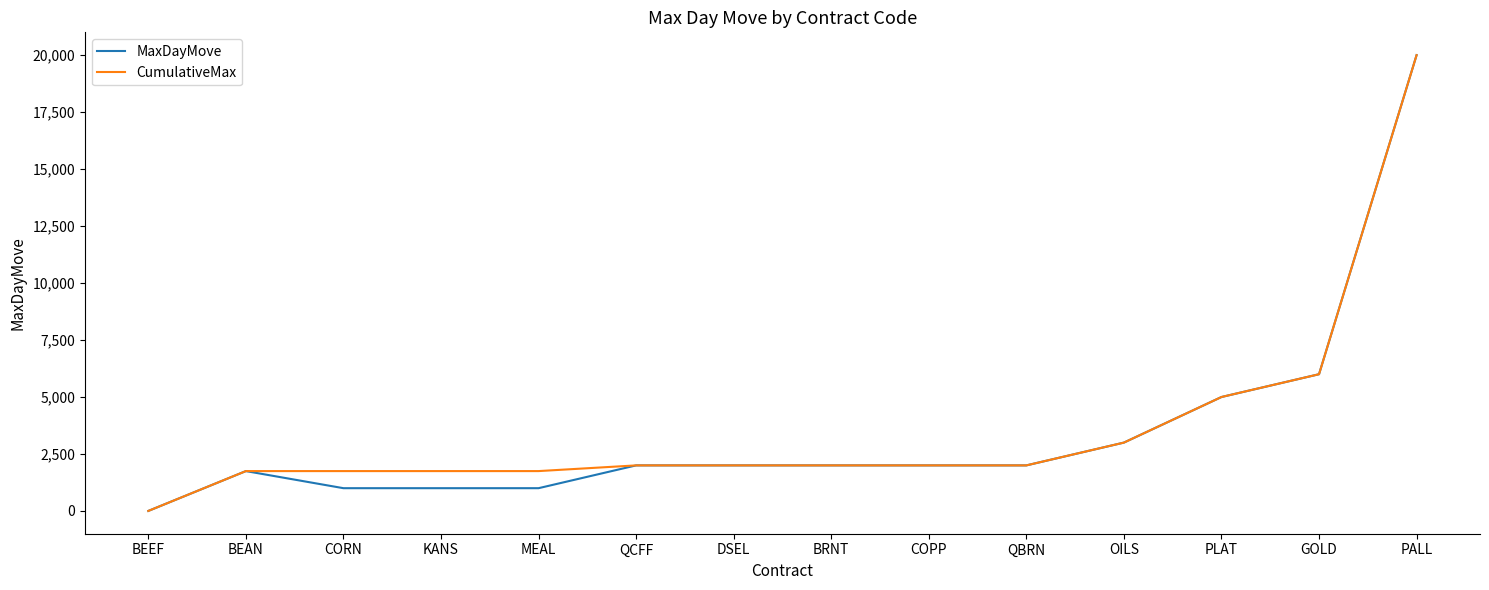

At which label does MaxDayMove reach its peak?

PALL